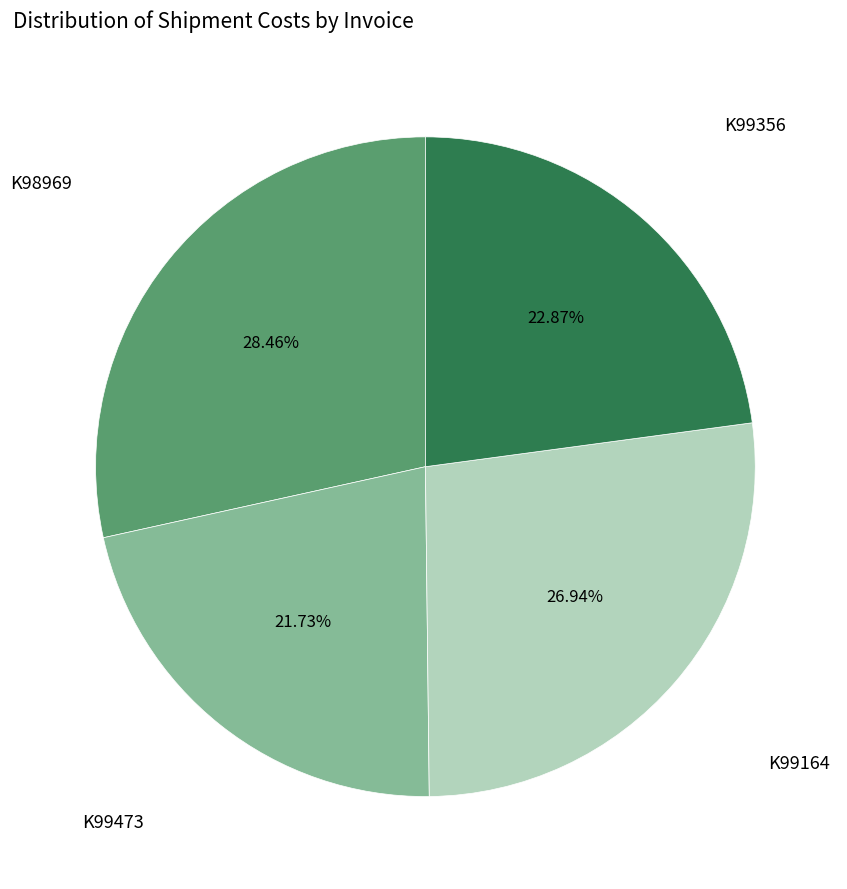

Count the number of slices in the pie.

4